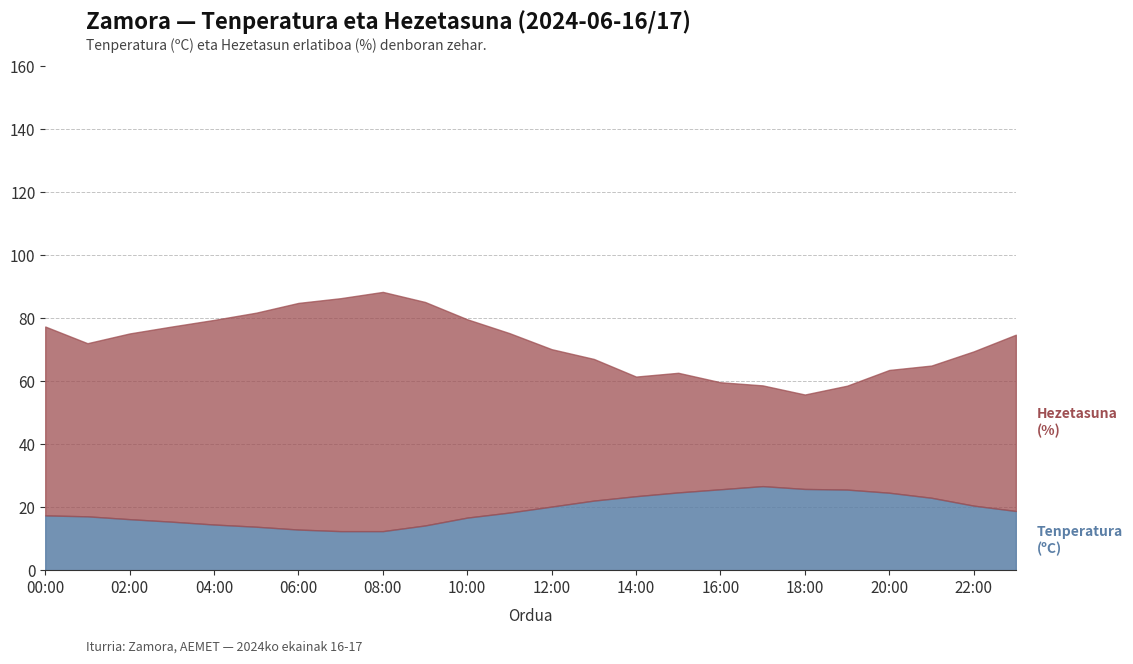

What is the label of the 14th point from the left?

13:00